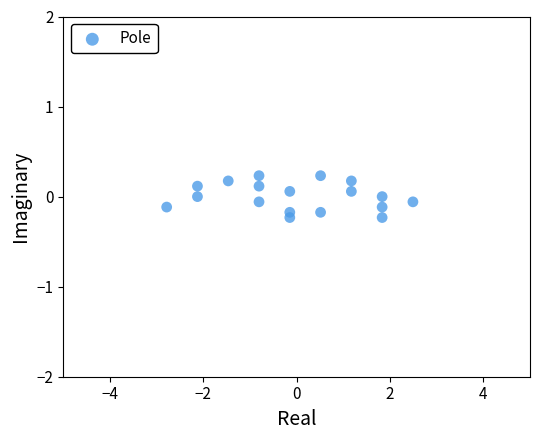

What is the range of Y values (max minus min)?

0.5